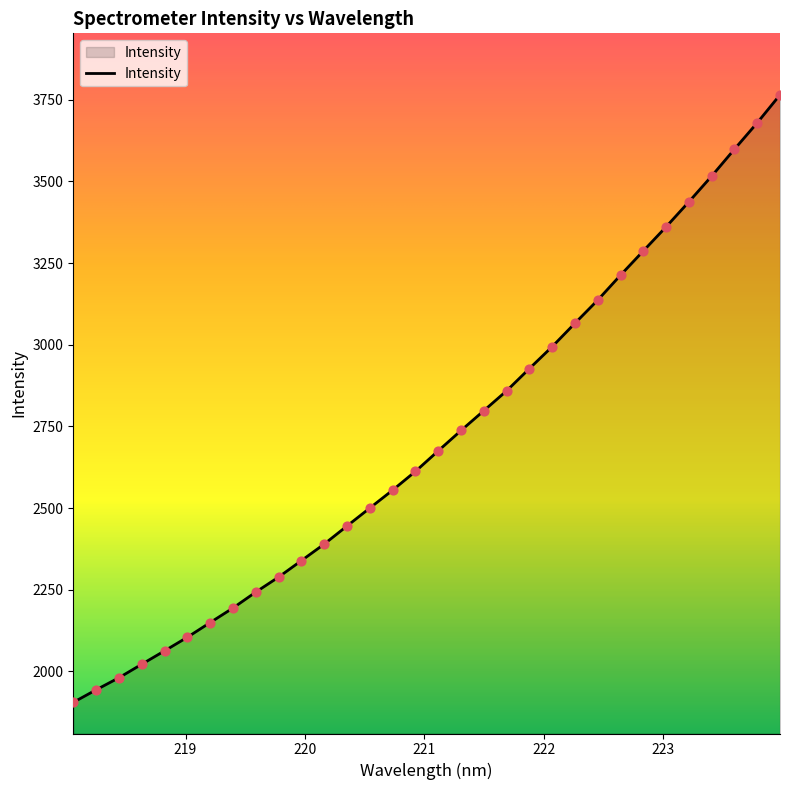

What is the maximum value shown in the chart?

3764.6